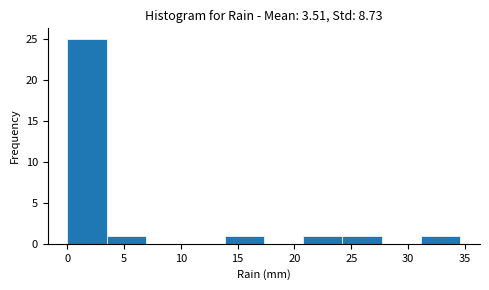

Reading left to right, transcribe this chart: for each bar, give the range it covers on the x-axis and its height. Neither the bar edges nor the heights are printed on the chart, so give them approximately, as read against the axes.

0.0 to 3.5: 25
3.5 to 7.0: 1
7.0 to 10.5: 0
10.5 to 14.0: 0
14.0 to 17.5: 1
17.5 to 21.0: 0
21.0 to 24.0: 1
24.0 to 27.5: 1
27.5 to 31.0: 0
31.0 to 34.5: 1